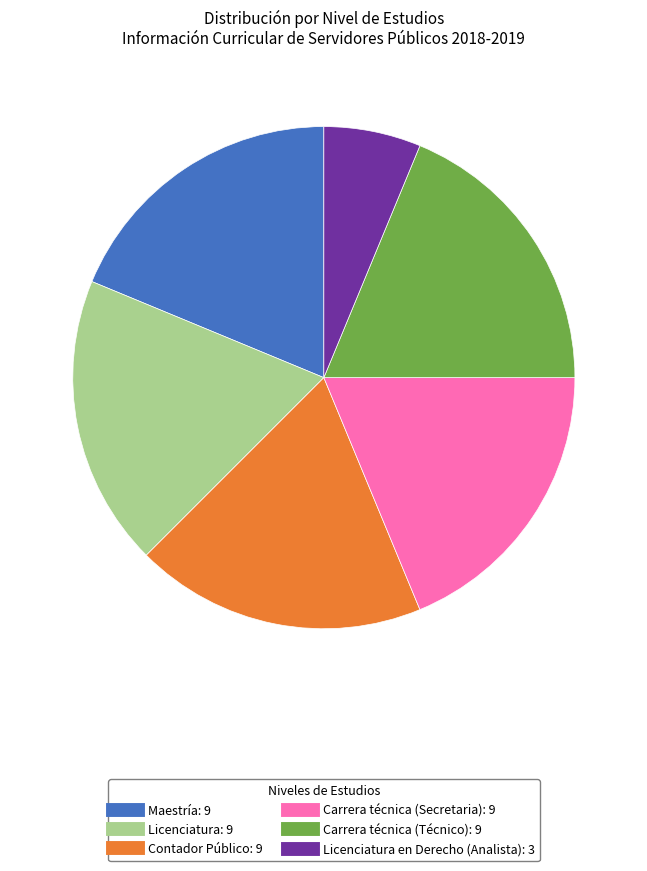

Is there any slice that represents more than half of the pie?

No